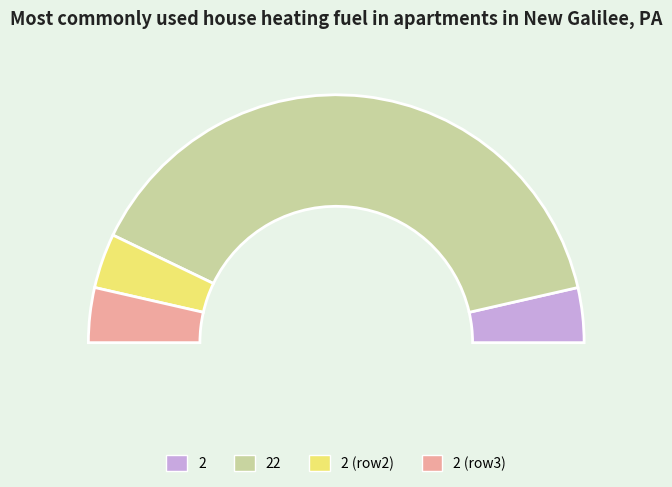

Is it true that 2 is 1% of the pie?

False